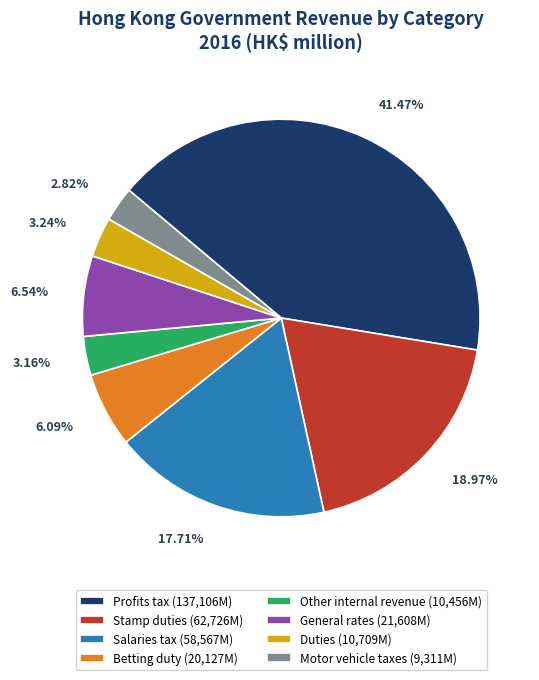

Do Motor vehicle taxes (9,311M) and Other internal revenue (10,456M) together represent more than half of the pie?

No